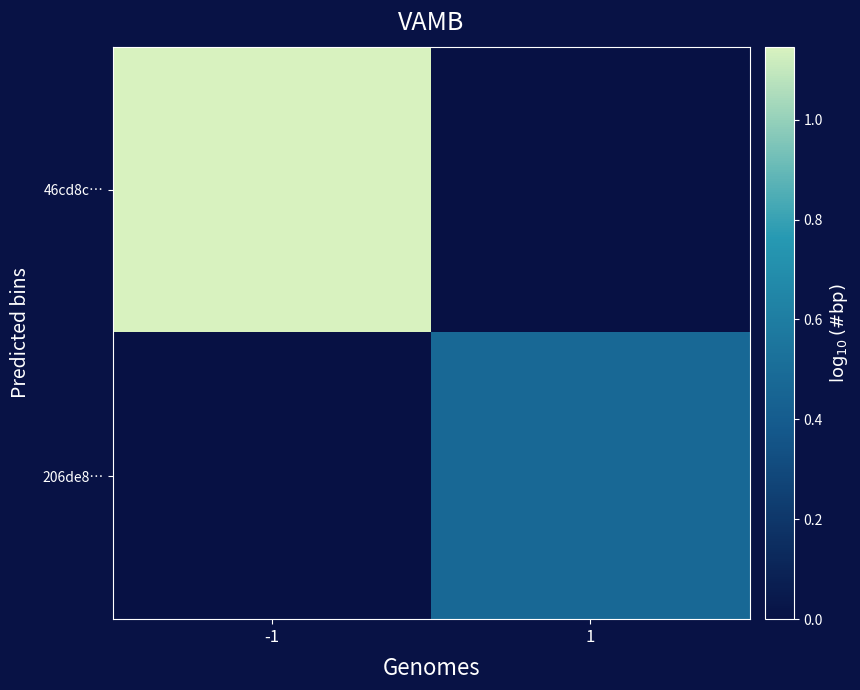

What is the maximum value shown in the chart?

1.1